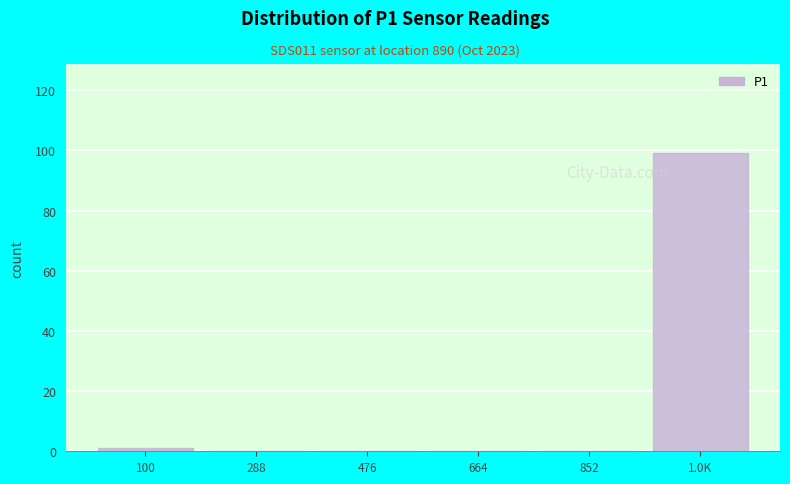

Reading left to right, what are all the values shown in this chart?

100=1	288=0	476=0	664=0	852=0	1.0K=99